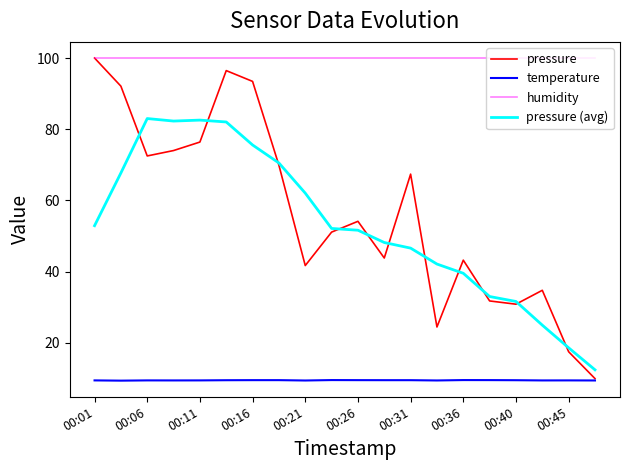

True or false: humidity and temperature cross at least once.

False